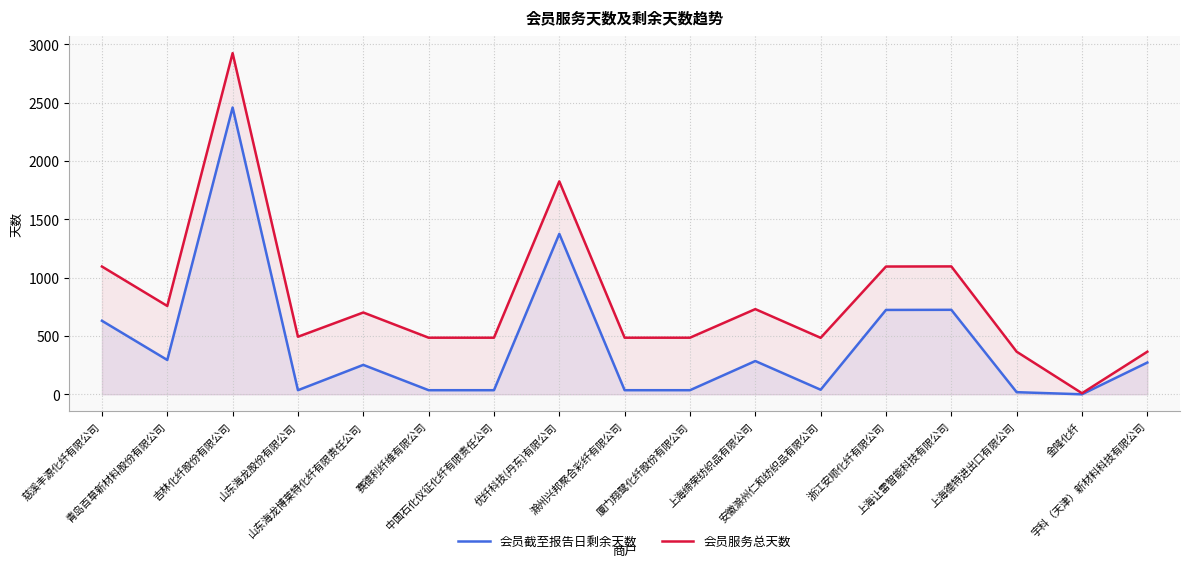

Between 山东海龙股份有限公司 and 慈溪丰源化纤有限公司, which is larger?

慈溪丰源化纤有限公司